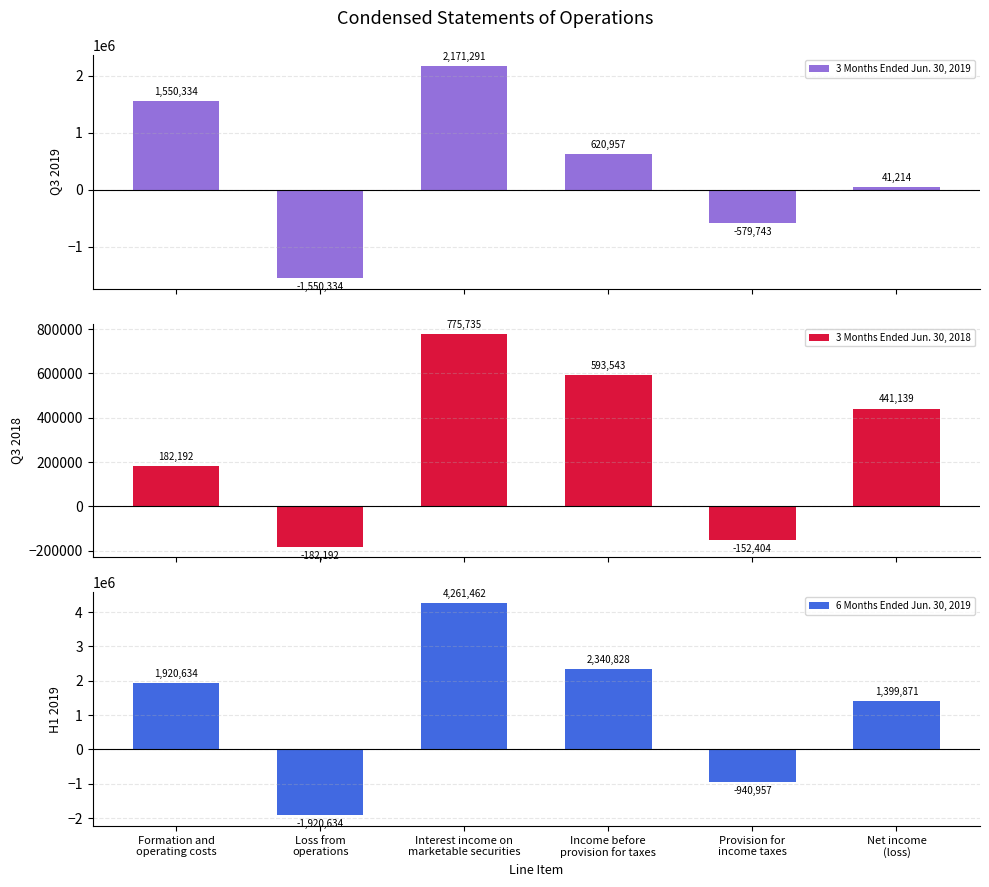

The value of 6 Months Ended Jun. 30, 2019 at Loss from
operations is -918023. True or false?

False